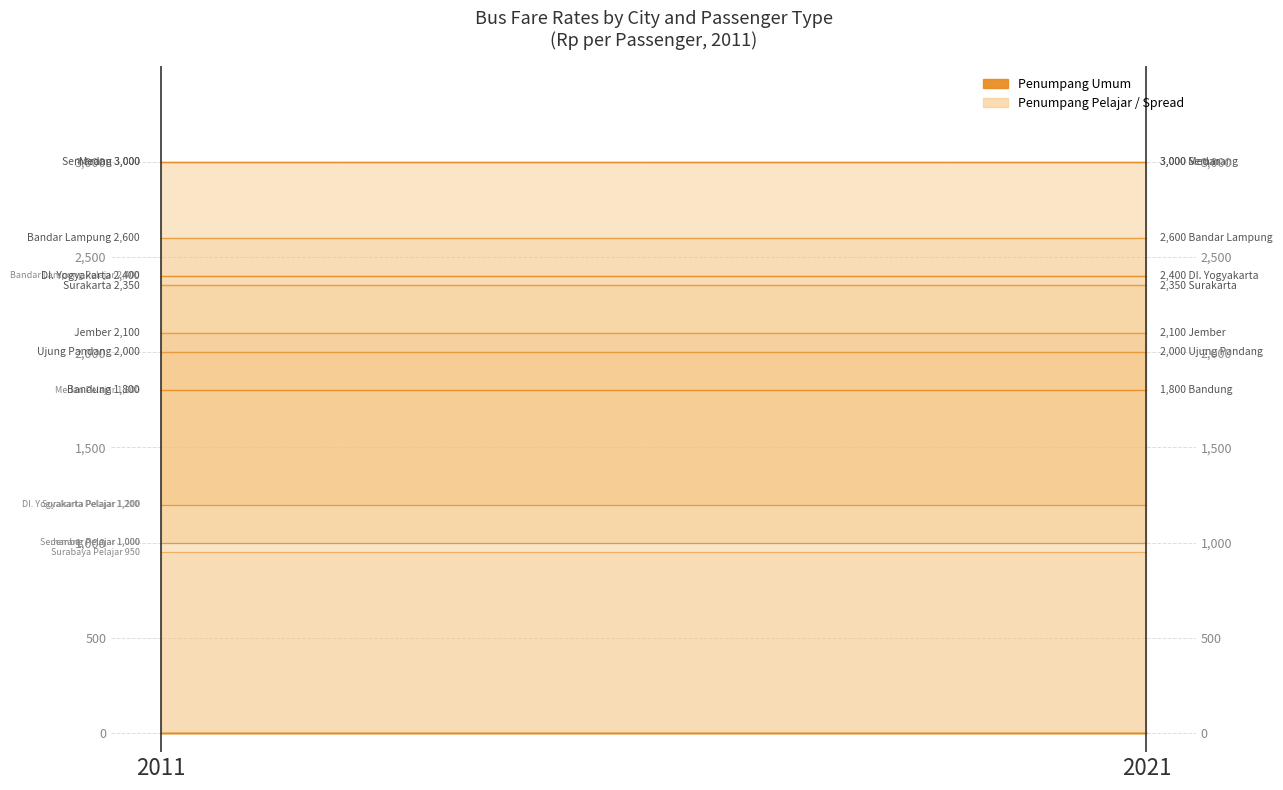

Where is Penumpang Pelajar nearest to the value 1800?

2011